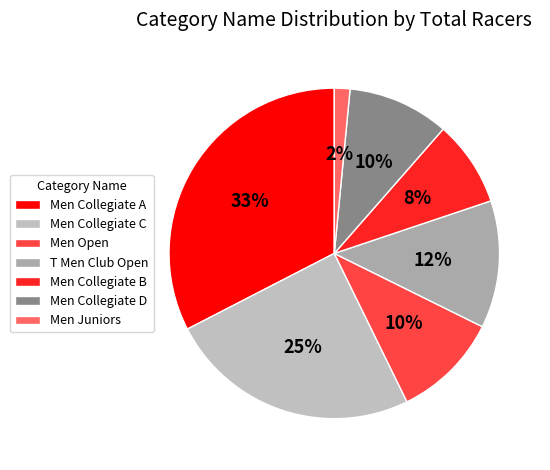

Is Men Collegiate B the majority of the pie?

No